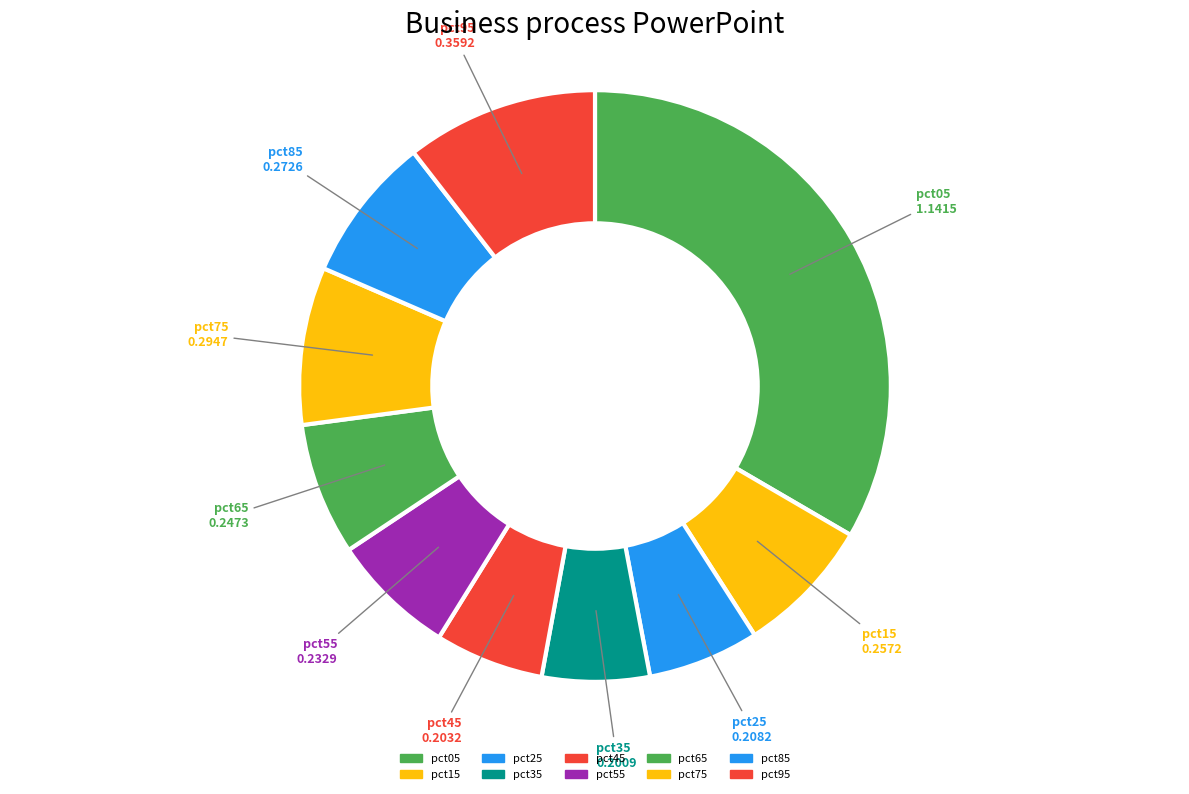

What portion of the pie excludes pct95?

89.5%